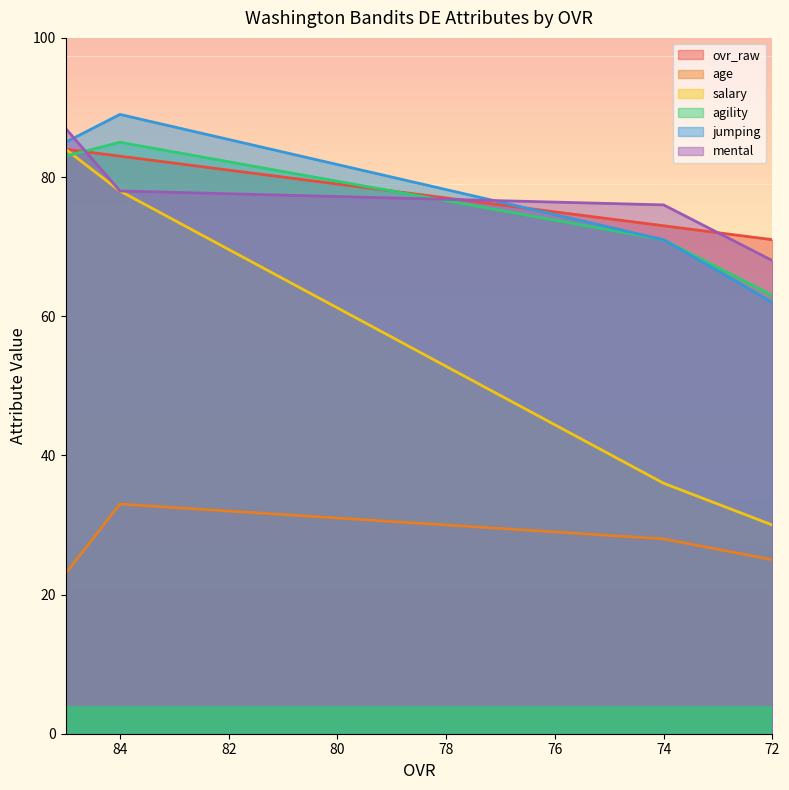

Between 84 and 72, which series saw the biggest shift?

salary